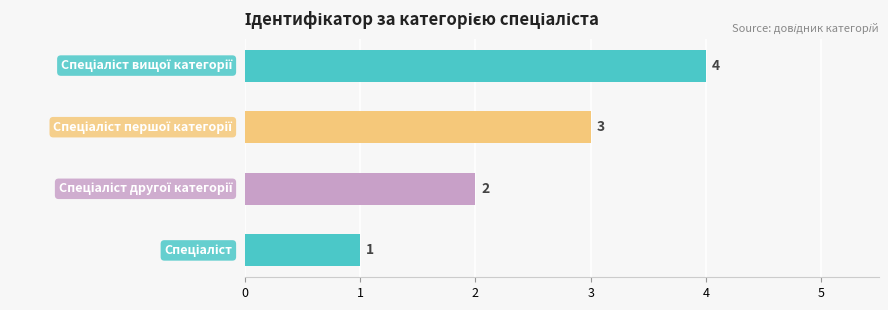

What is the sum of the values at Спеціаліст and Спеціаліст вищої категорії?

5